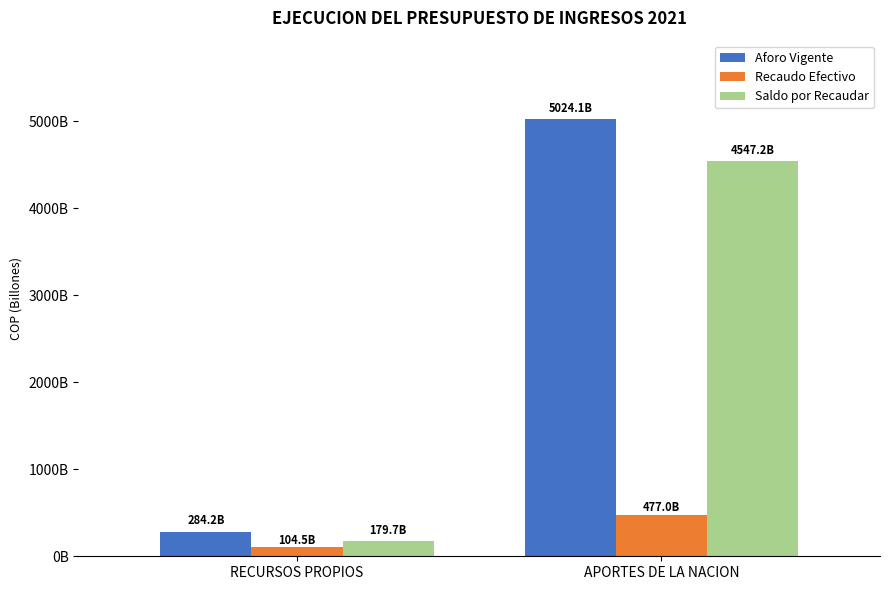

Rank the categories by Recaudo Efectivo value from highest to lowest.

APORTES DE LA NACION, RECURSOS PROPIOS